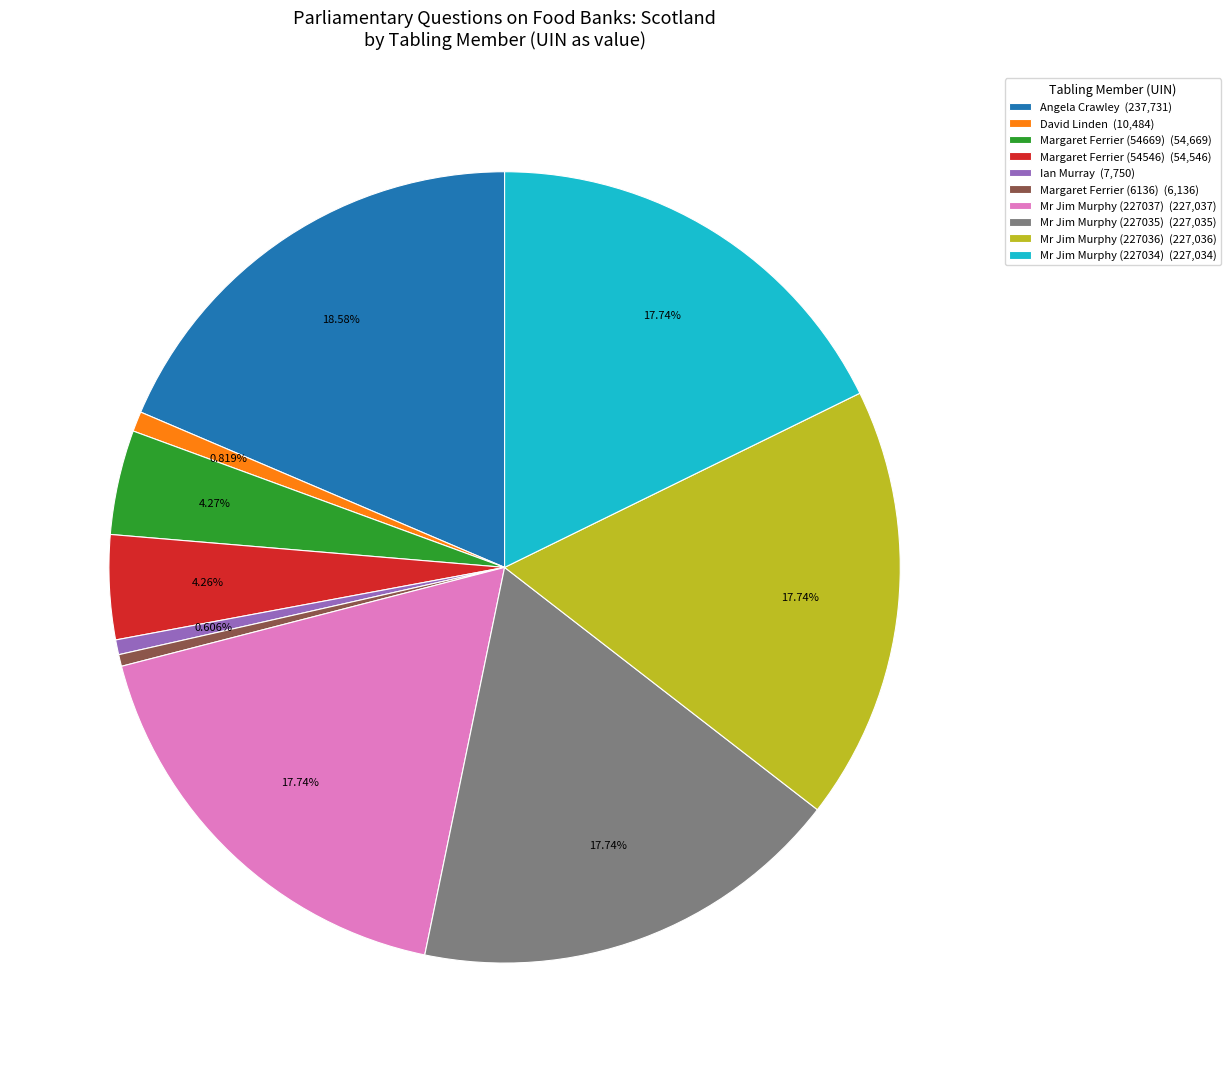

Is it true that Ian Murray is 11% of the pie?

False